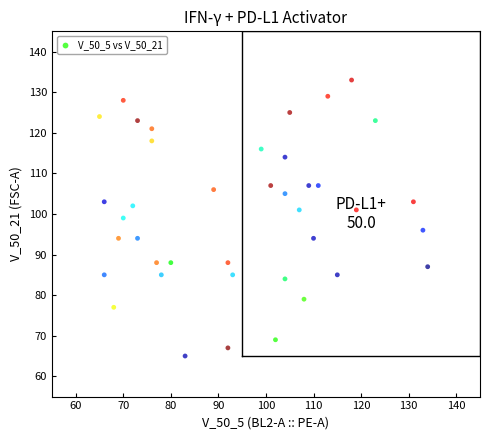

What is the range of Y values (max minus min)?

68